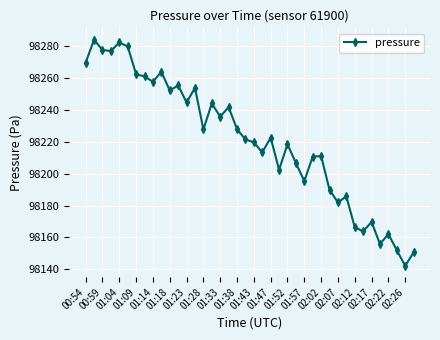

What is the maximum value shown in the chart?

98283.7